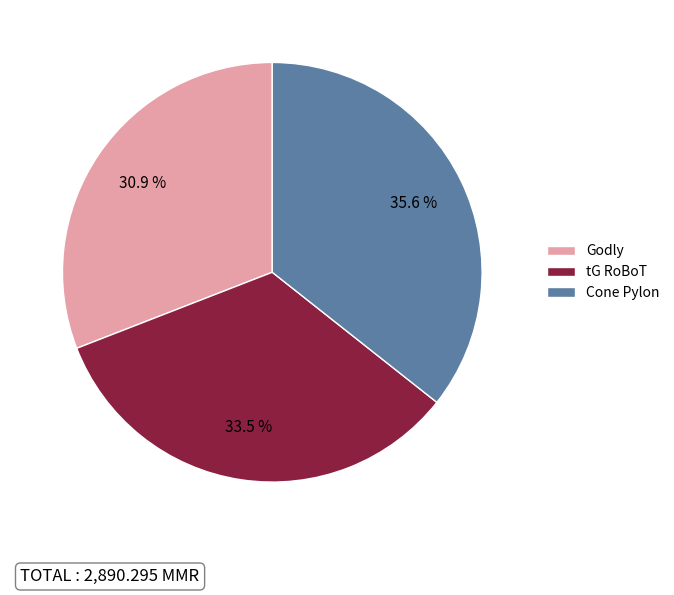

To the nearest percent, what portion does Cone Pylon represent?

36%